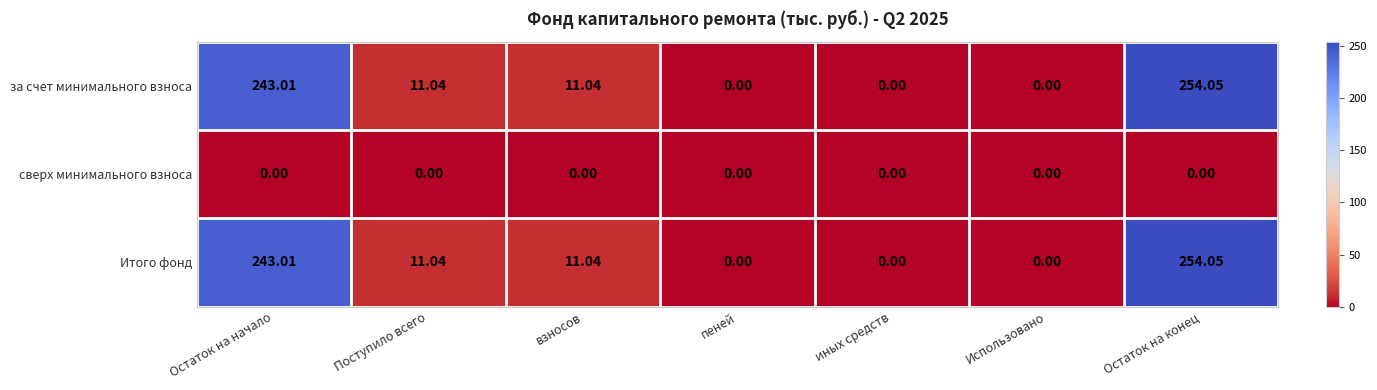

At which category does the chart reach its peak across all series?

Остаток на конец